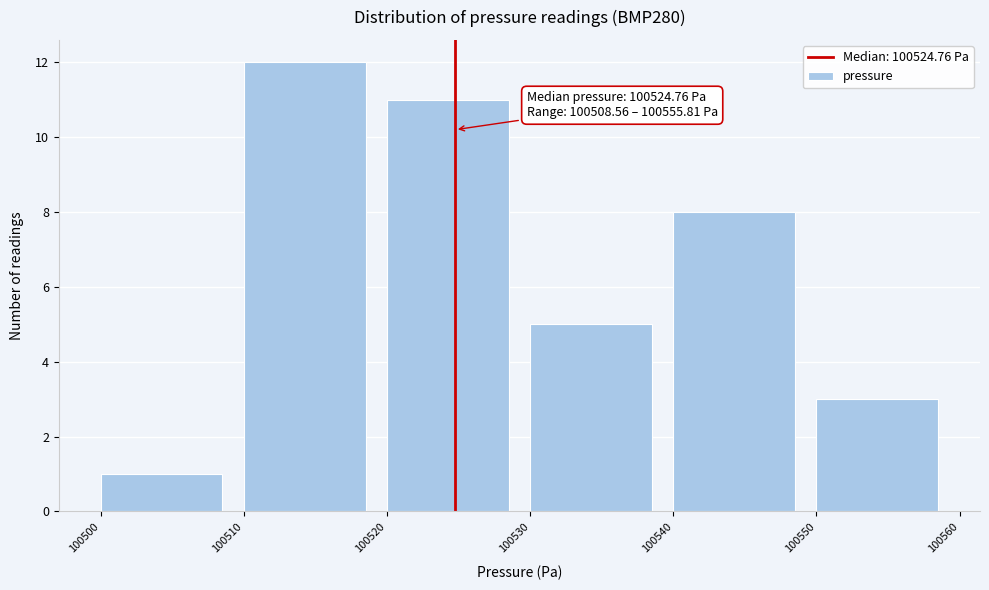

Over which range of the x-axis is the bar tallest?

100510 to 100520